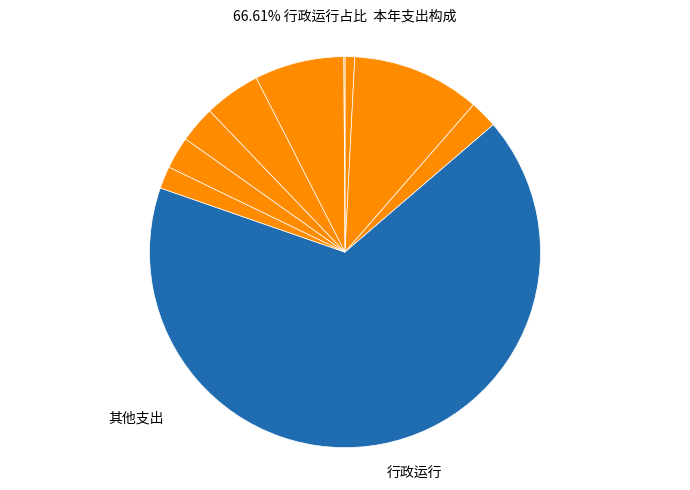

To the nearest percent, what is the average slice percentage?

10%